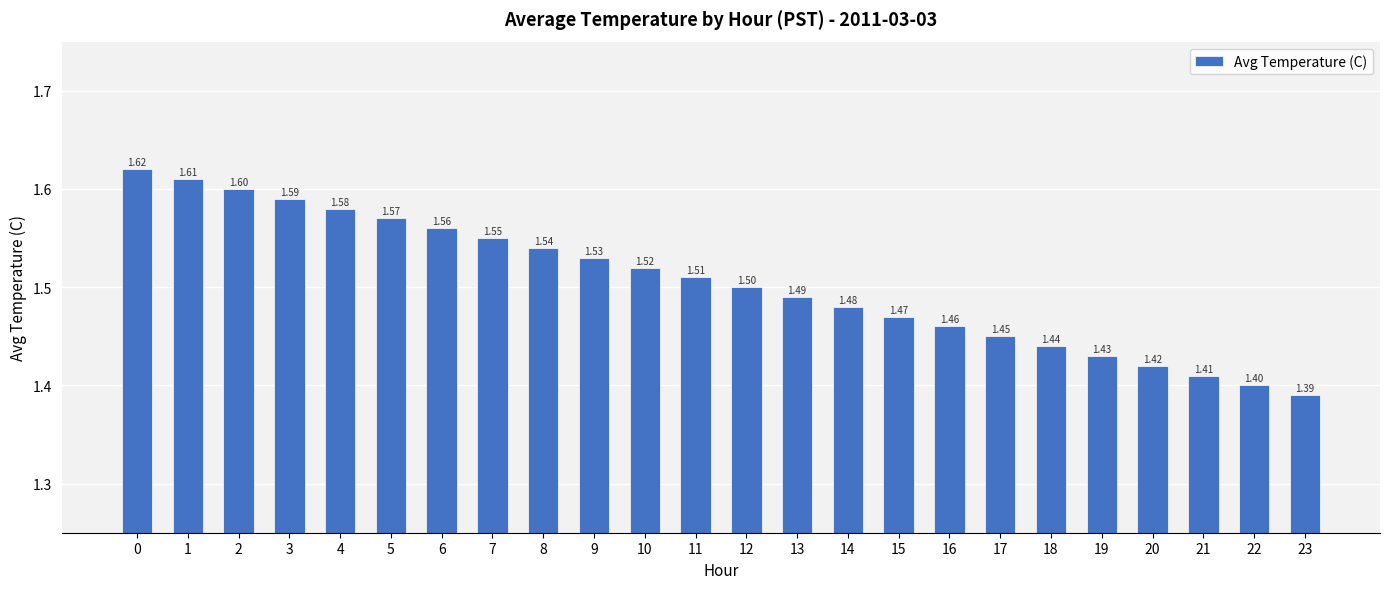

Does the chart contain any negative values?

No